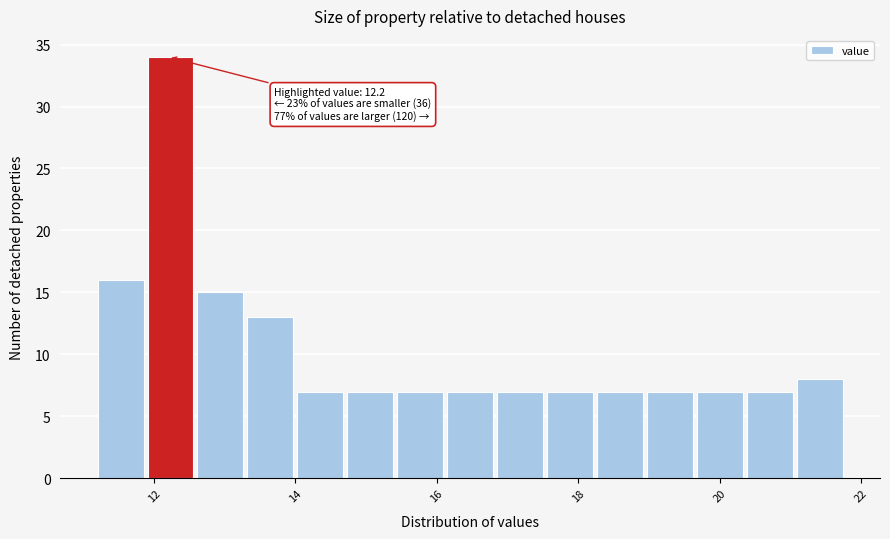

Read against the x-axis, roughly where is the centre of the tallest bar?

12.2